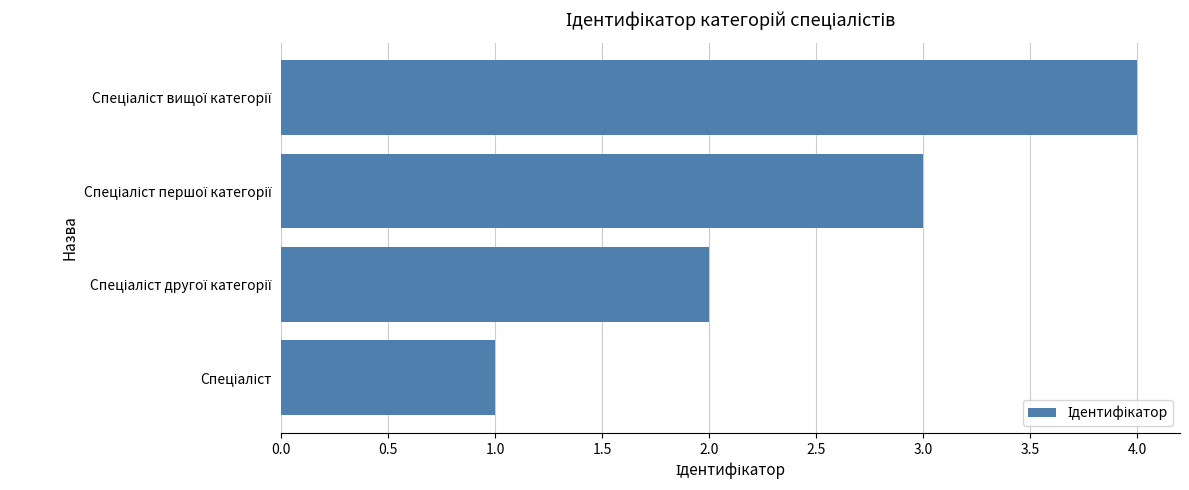

What is the difference between the maximum and minimum values?

3